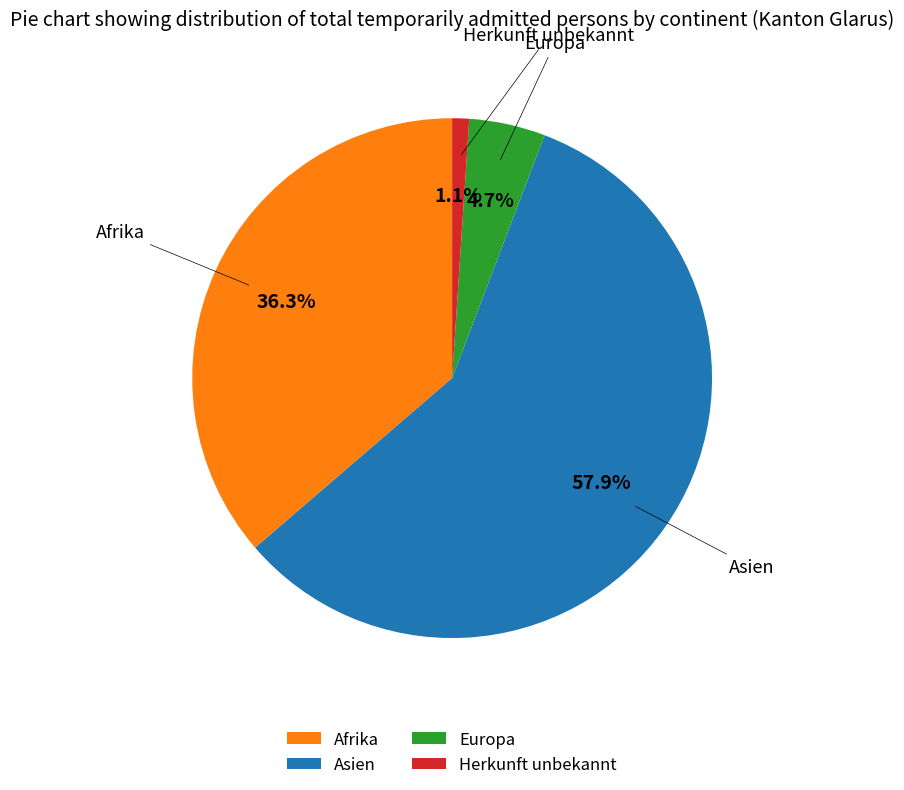

To the nearest percent, what portion does Herkunft unbekannt represent?

1%